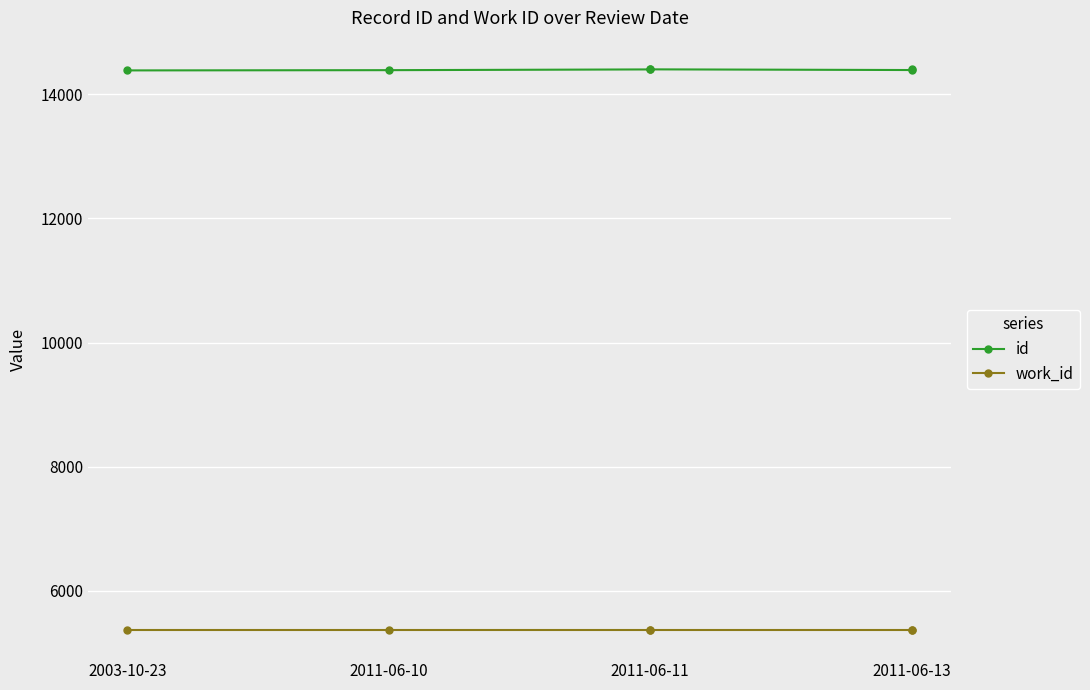

Where is the first local minimum for id?

2011-06-13